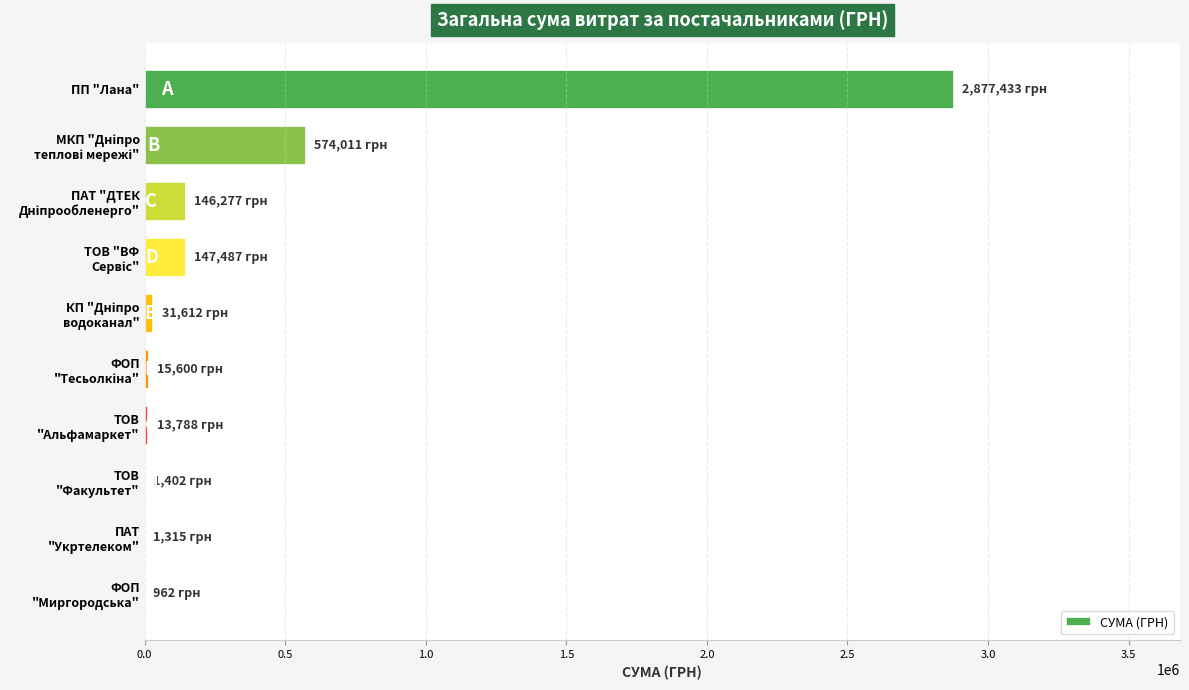

What is the maximum value shown in the chart?

2877432.7